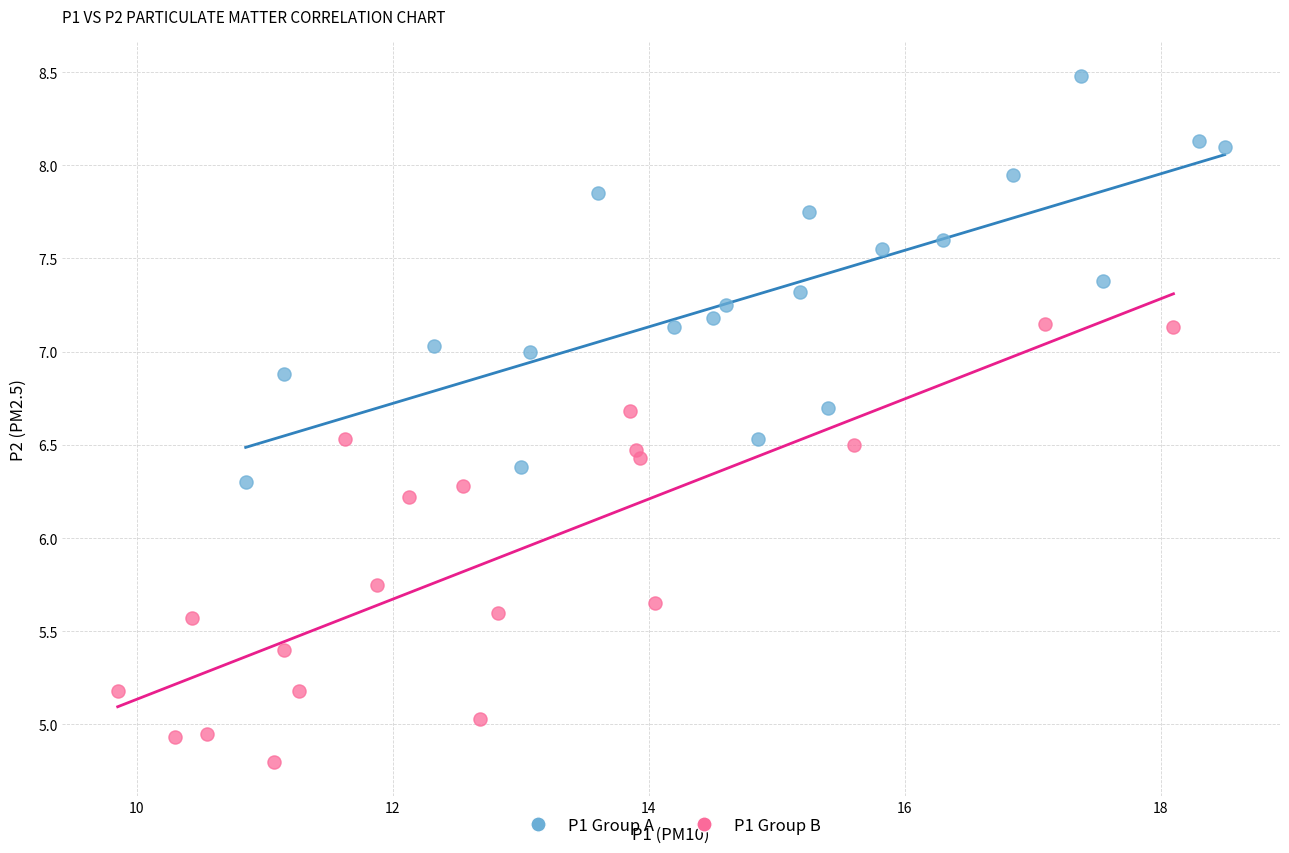

Which series reaches the minimum Y coordinate?

P1 Group B